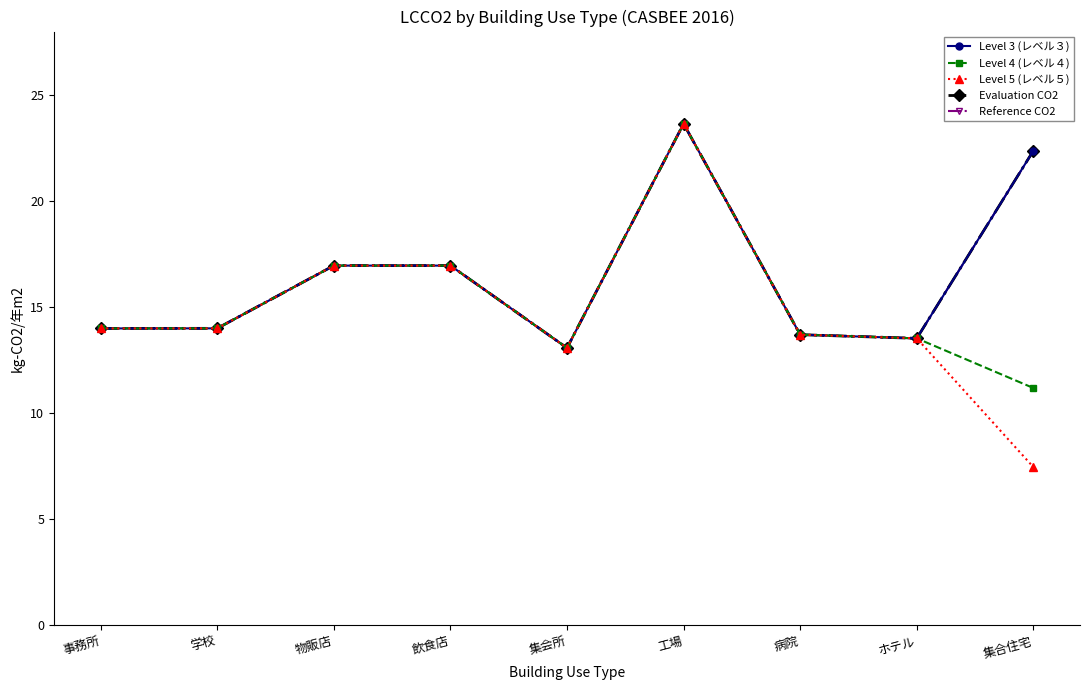

Does the chart have visible grid lines?

No